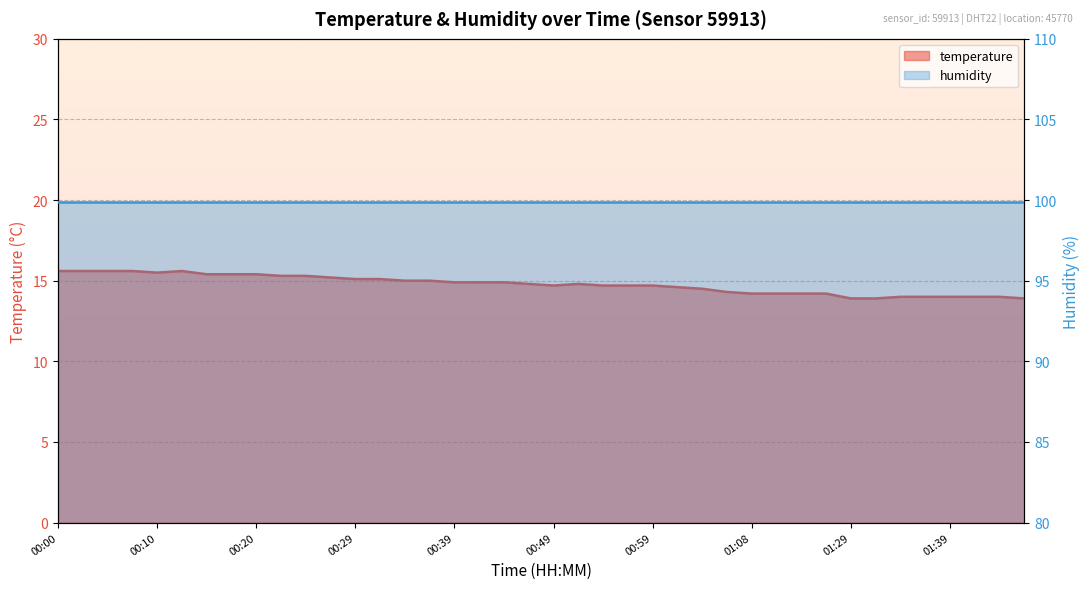

Reading right to left, what are all the values shown in this chart?

13.9	14.0	14.0	14.0	14.0	14.0	13.9	13.9	14.2	14.2	14.2	14.2	14.3	14.5	14.6	14.7	14.7	14.7	14.8	14.7	14.8	14.9	14.9	14.9	15.0	15.0	15.1	15.1	15.2	15.3	15.3	15.4	15.4	15.4	15.6	15.5	15.6	15.6	15.6	15.6